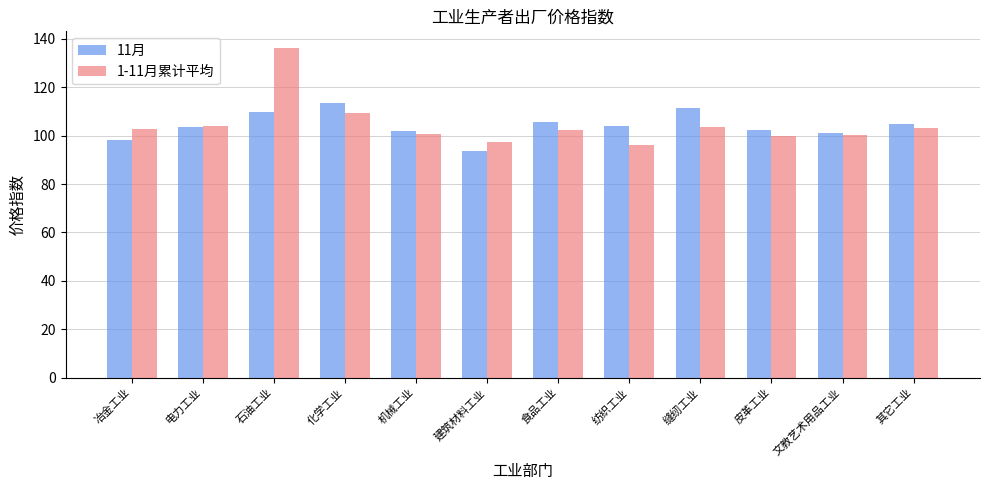

What is the value of the 11月 bar at the 4th from the left?

113.6